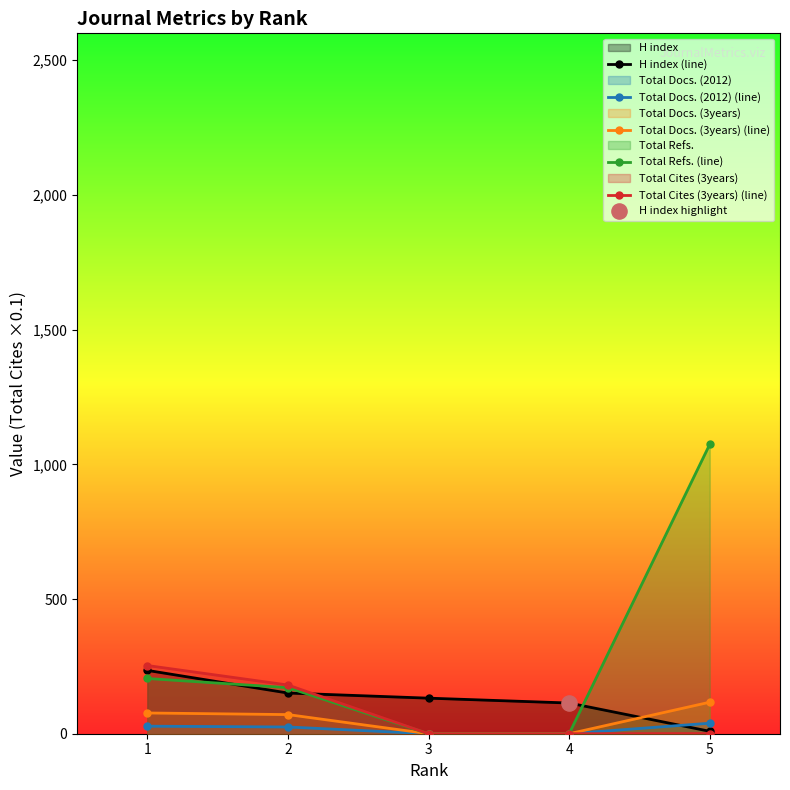

At how many categories does at least one series exceed 184?

2